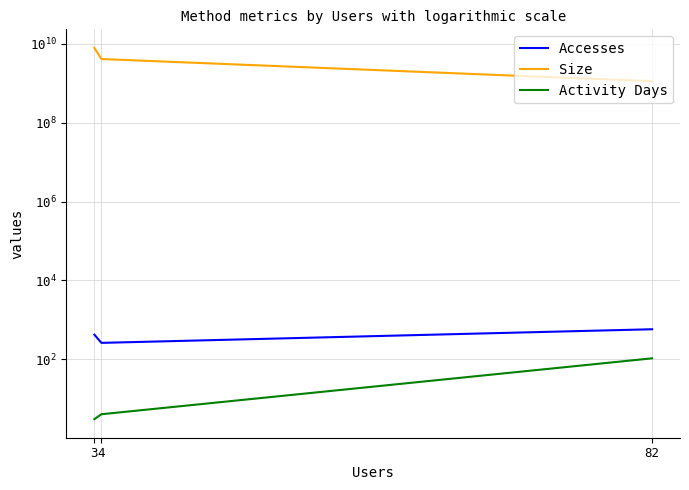

What is the sum of all Activity Days values?

112